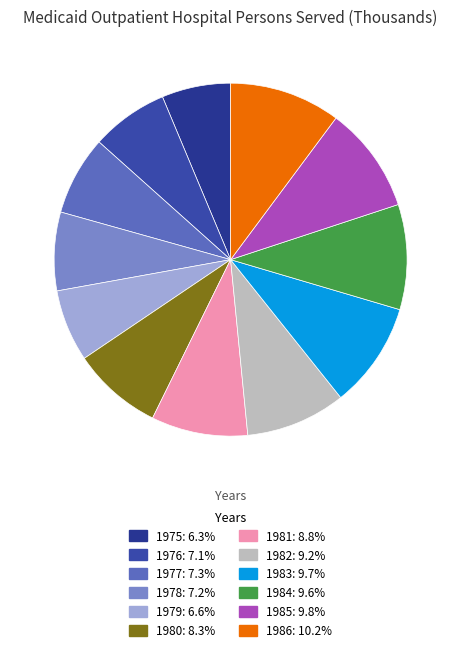

True or false: 1975 accounts for 6% of the total.

True